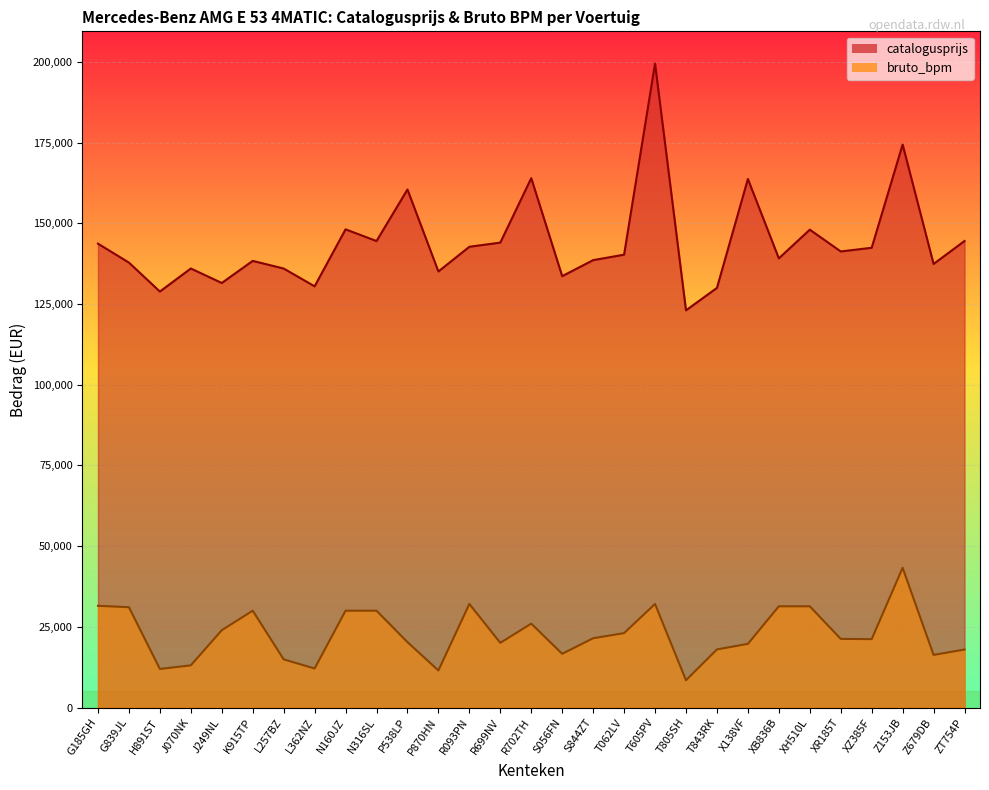

Reading right to left, what are all the values shown in this chart?

catalogusprijs: ZT754P=144525	Z679DB=137421	Z153JB=174416	XZ385F=142432	XR185T=141287	XH510L=148039	XB836B=139145	X138VF=163739	T843RK=129999	T805SH=123050	T605PV=199496	T062LV=140292	S844ZT=138600	S056FN=133641	R702TH=163996	R699NV=144031	R093PN=142735	P870HN=135093	P538LP=160483	N316SL=144510	N160JZ=148140	L362NZ=130491	L257BZ=135995	K915TP=138369	J249NL=131524	J070NK=136007	H891ST=128872	G839JL=137841	G185GH=143703
bruto_bpm: ZT754P=17981	Z679DB=16320	Z153JB=43301	XZ385F=21196	XR185T=21280	XH510L=31371	XB836B=31371	X138VF=19737	T843RK=18013	T805SH=8466	T605PV=32093	T062LV=23069	S844ZT=21475	S056FN=16663	R702TH=26000	R699NV=20057	R093PN=32093	P870HN=11490	P538LP=20280	N316SL=30014	N160JZ=30014	L362NZ=12103	L257BZ=14934	K915TP=30014	J249NL=23962	J070NK=13081	H891ST=11969	G839JL=31095	G185GH=31524